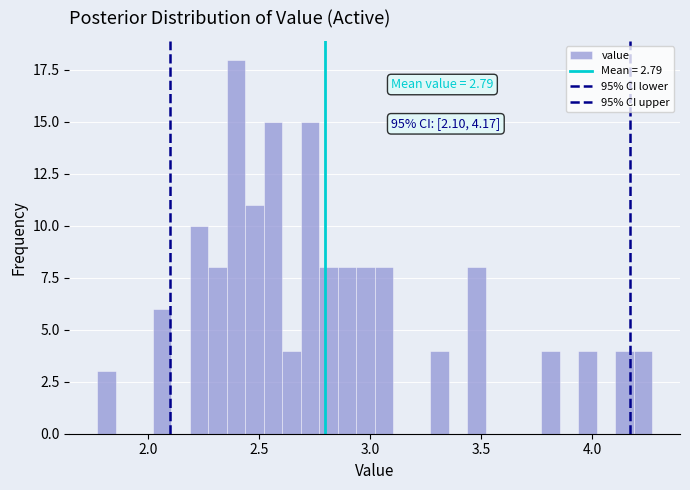

Around what value on the x-axis is the tallest bar? Give the approximate position of its centre, as read against the axis.

2.40